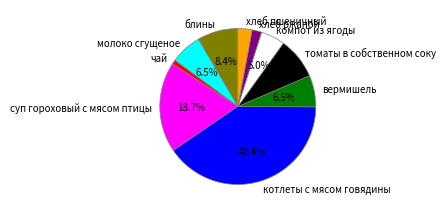

What percentage is NOT represented by суп гороховый с мясом птицы?

81.3%